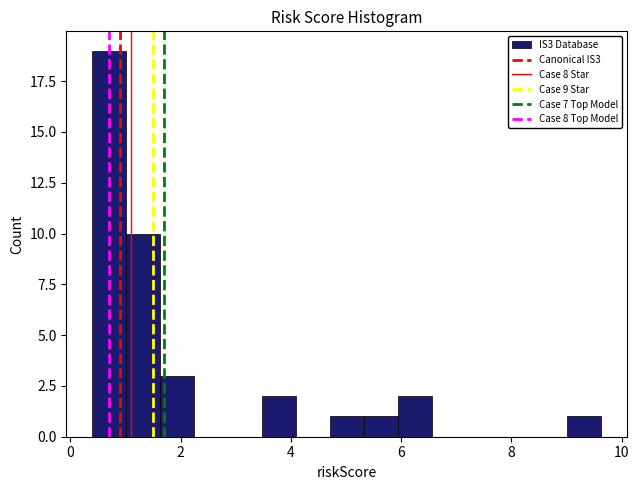

Read against the x-axis, roughly where is the centre of the tallest bar?

0.6